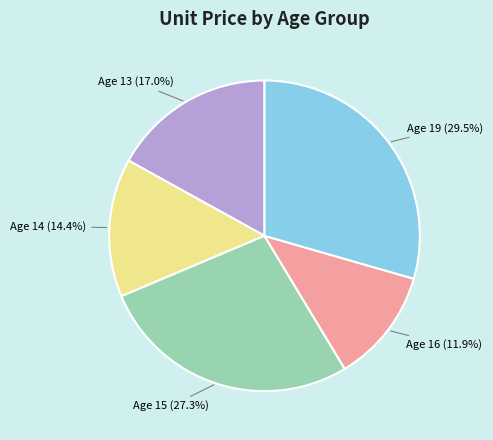

Is there a majority slice in this chart?

No